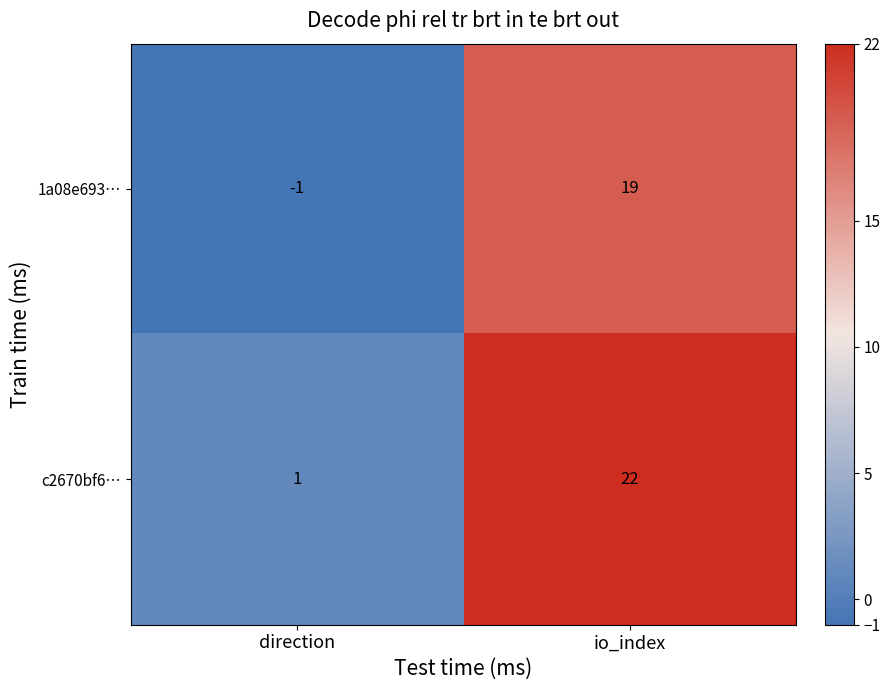

What is the sum of the c2670bf6… values at io_index and direction?

23